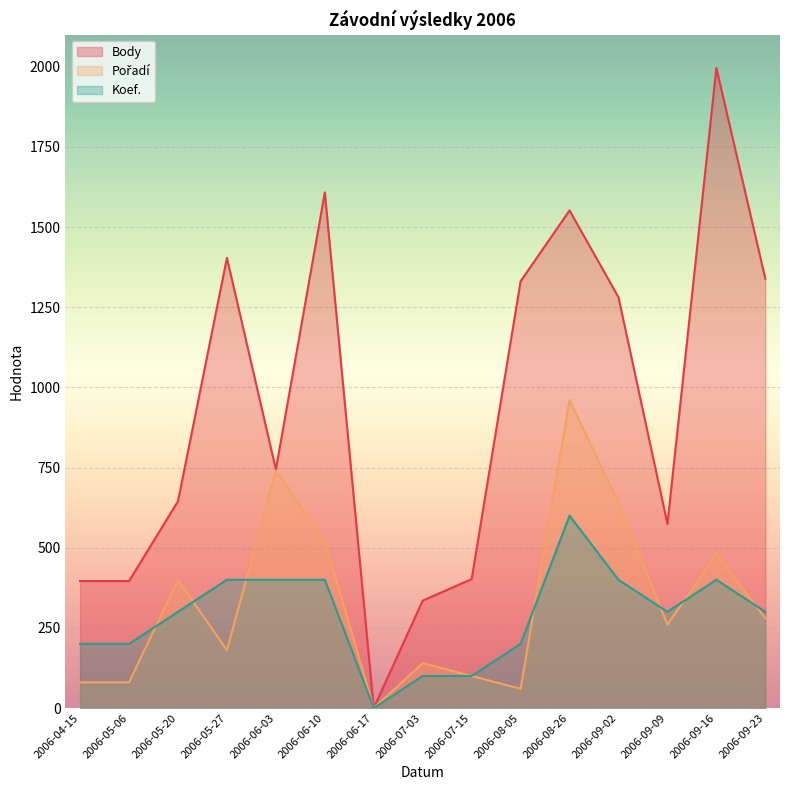

Does the chart display data point markers on the line(s)?

No